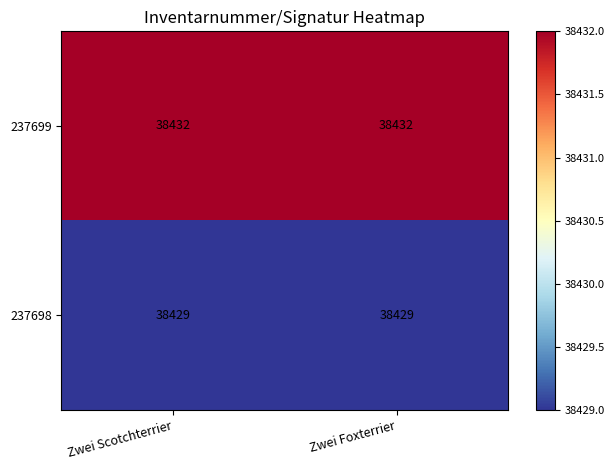

What is the approximate value of 237699 at Zwei Foxterrier?

38432